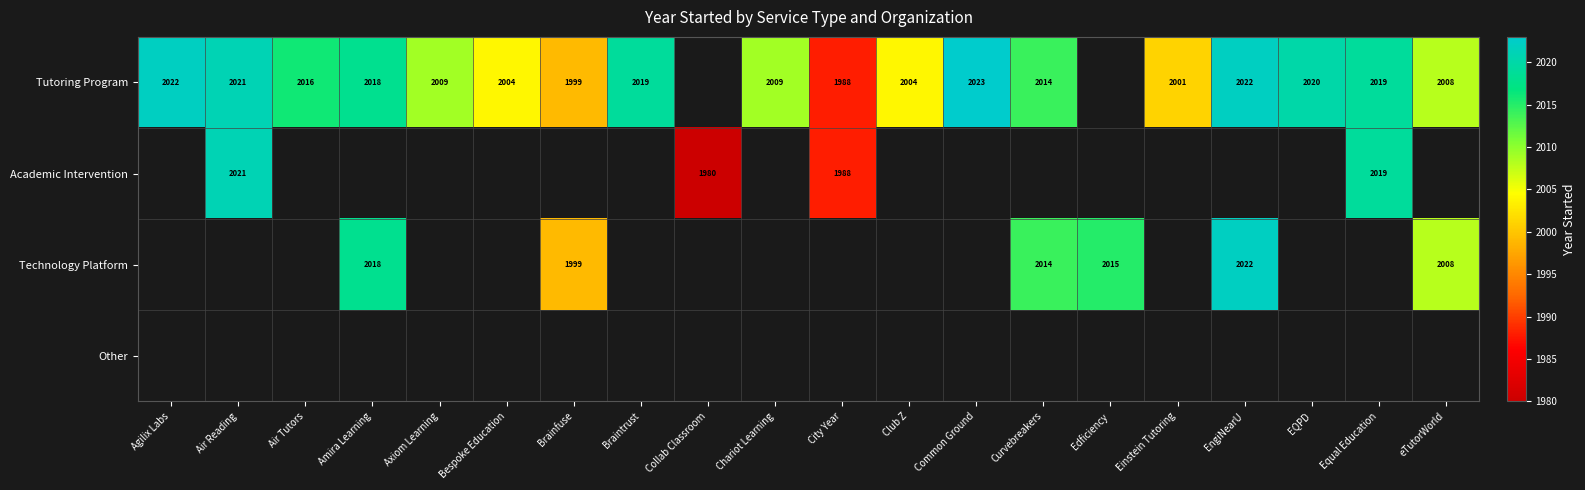

Which label corresponds to the largest value in the chart?

Common Ground